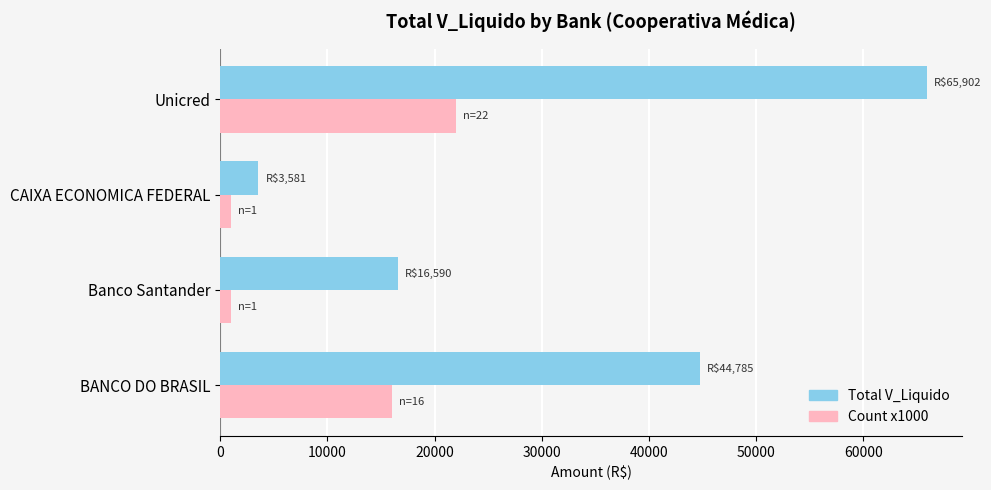

The value of Count x1000 at Unicred is 6578.1. True or false?

False